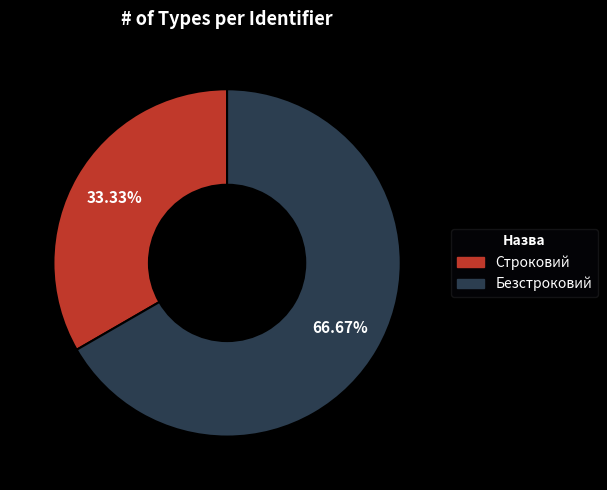

To the nearest percent, what is the combined percentage of Безстроковий and Строковий?

100%